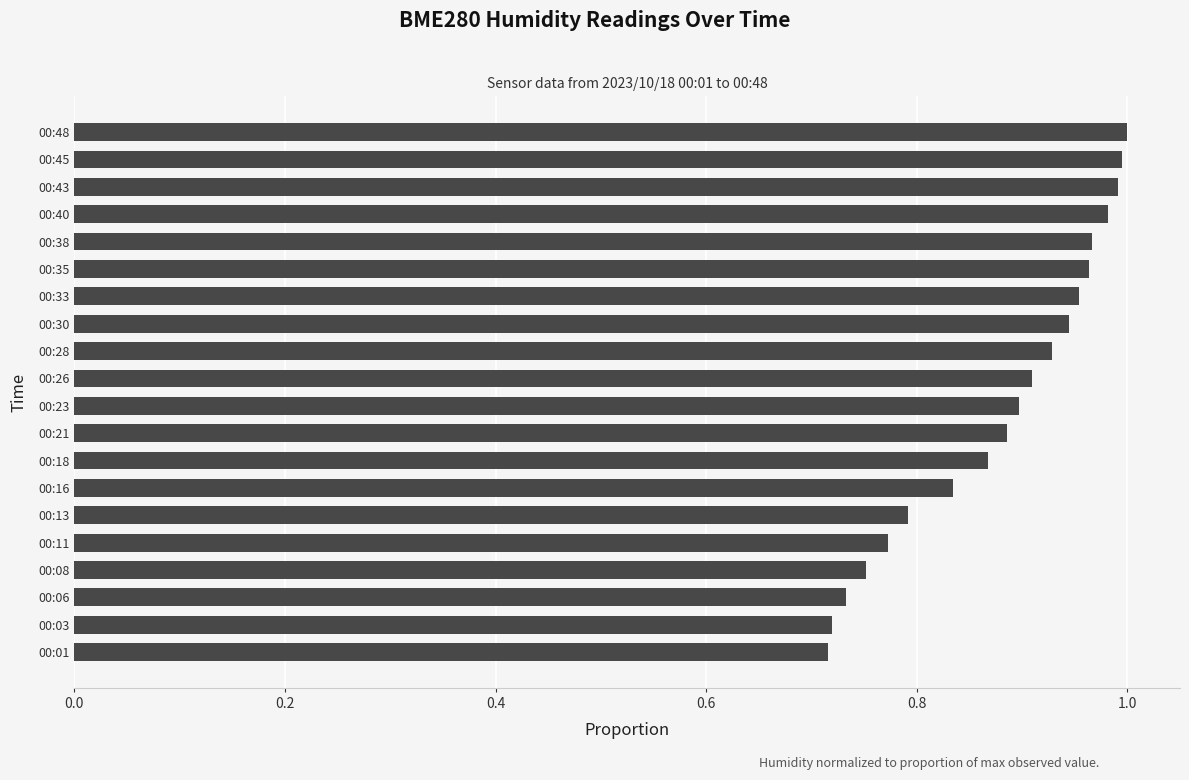

The chart shows a value of 0.5 at 00:11. True or false?

False